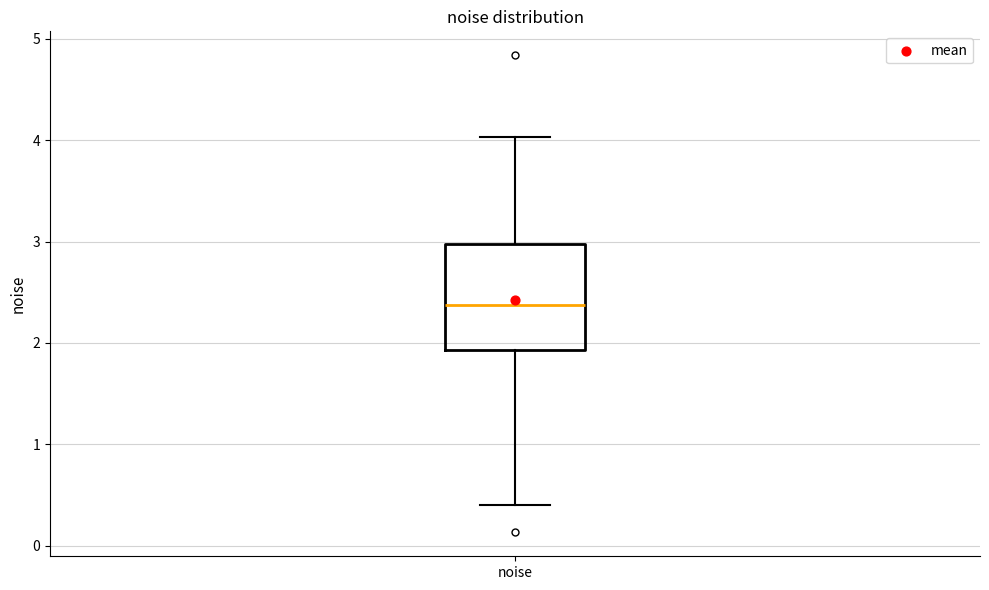

Transcribe this box plot: give where the median line is, the range the box spans, and where the two whiskers end, as read against the y-axis. The values are not printed on the chart, so give them approximately, as read against the axis.

median 2.4, box 1.9 to 3.0, whiskers 0.4 to 4.0